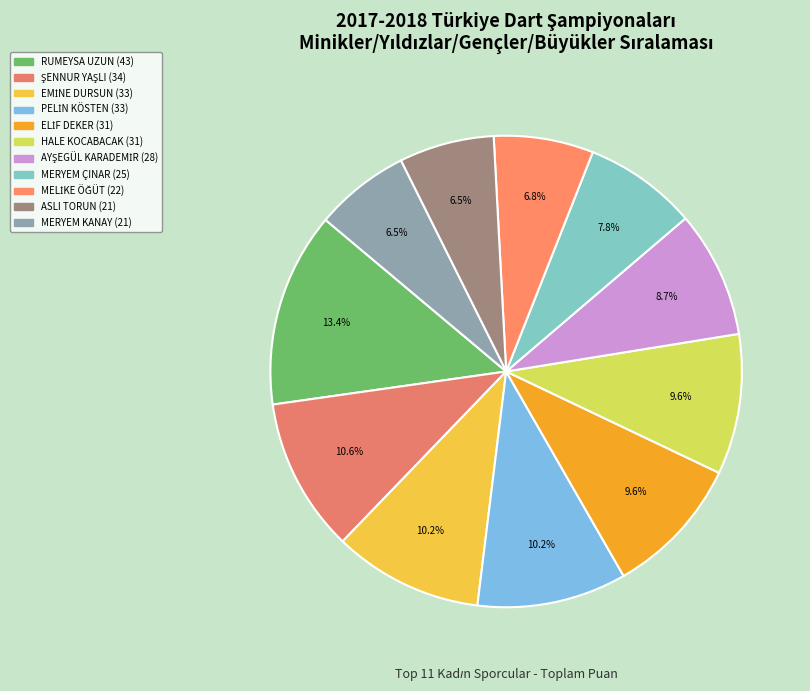

How many slices are in this pie chart?

11